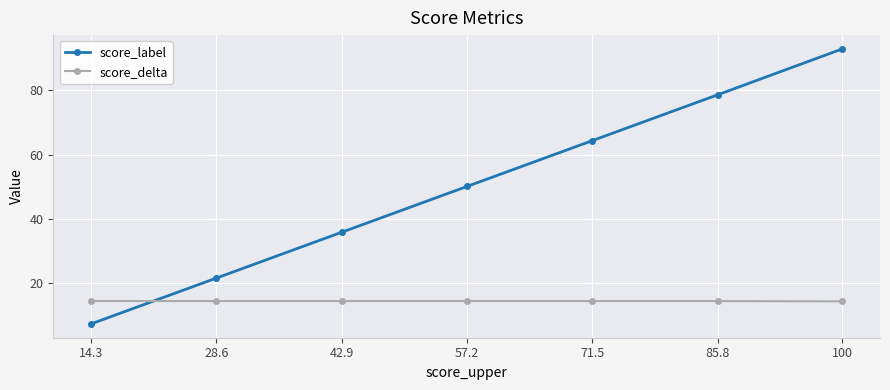

Which category has the lowest value across all series?

14.3